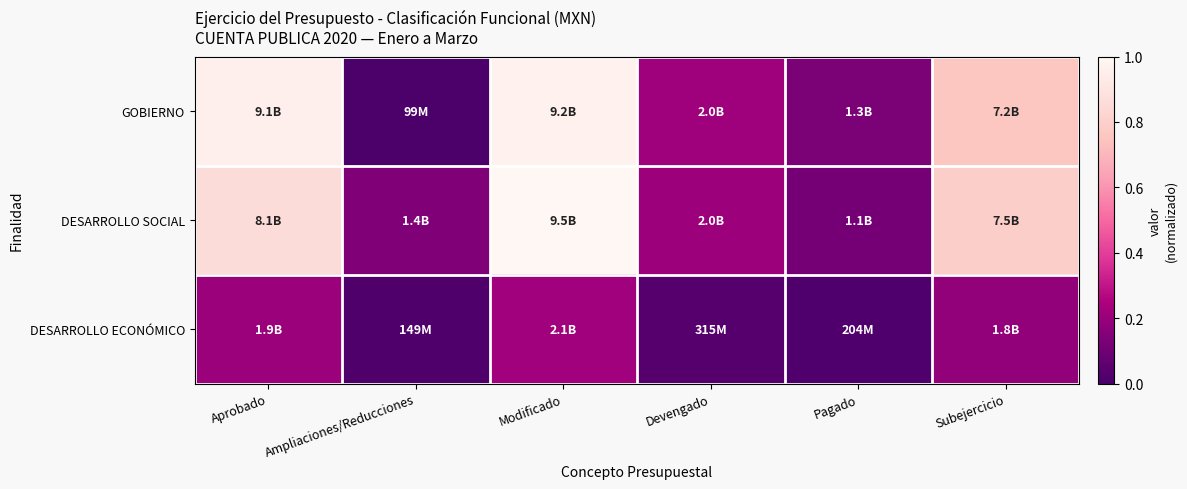

What is the spread (max minus min) of values at Pagado?

0.1